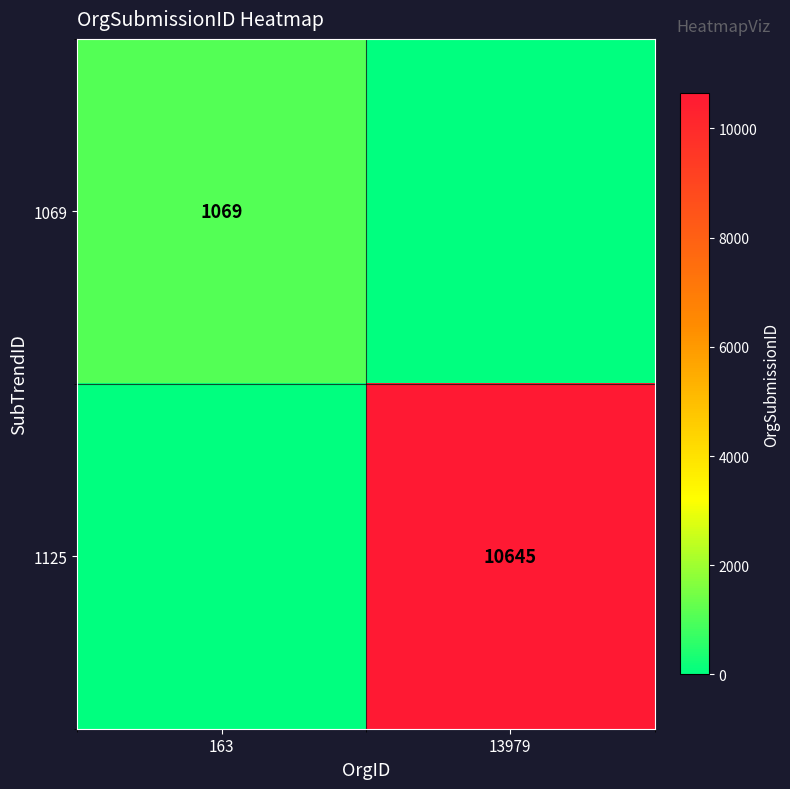

The 1069 series shows 1069 at 163. True or false?

True